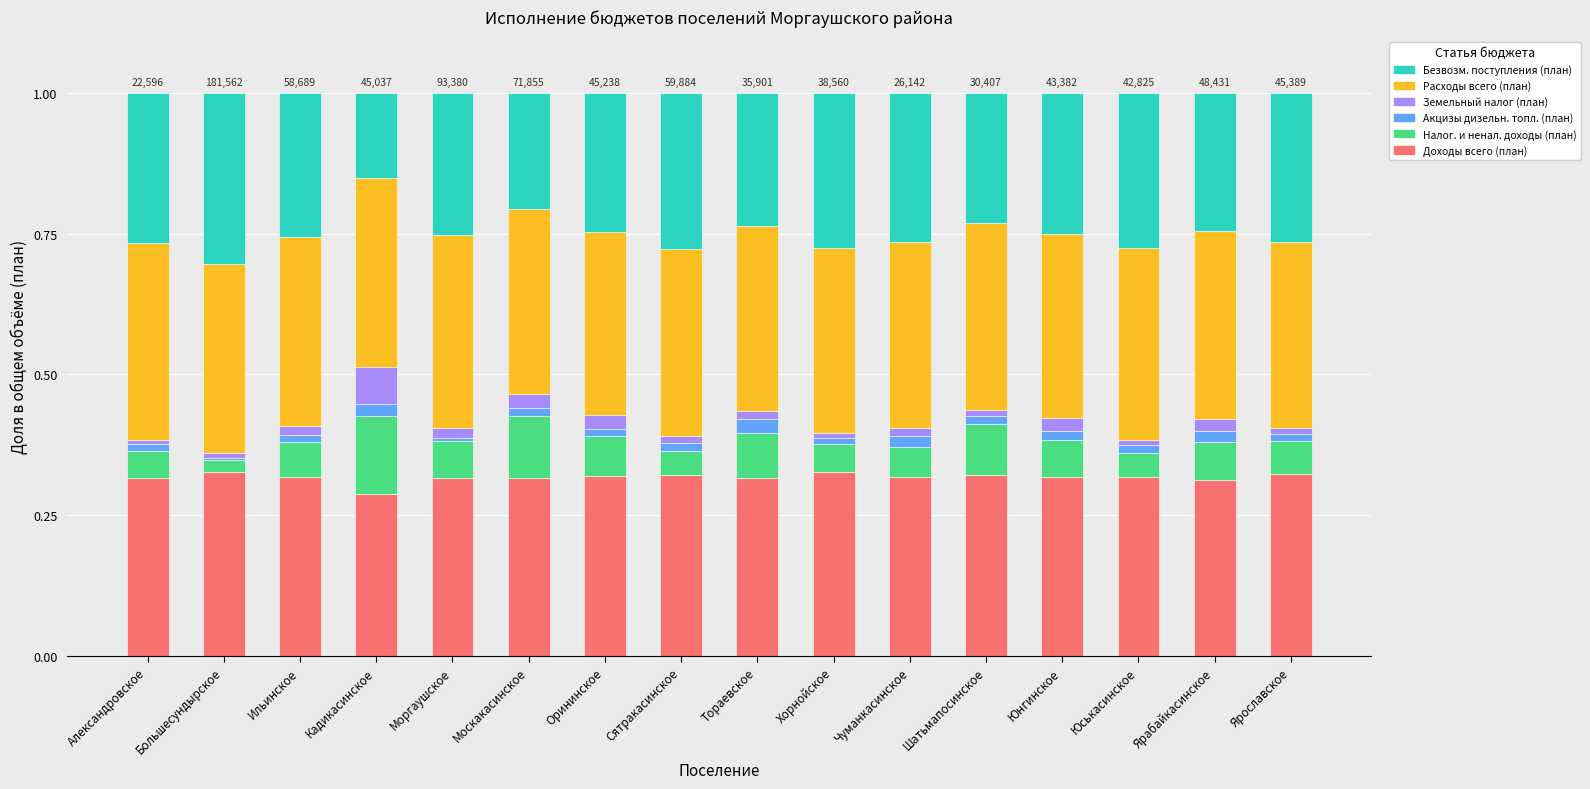

The Доходы всего (план) series shows 0.5 at Москакасинское. True or false?

False